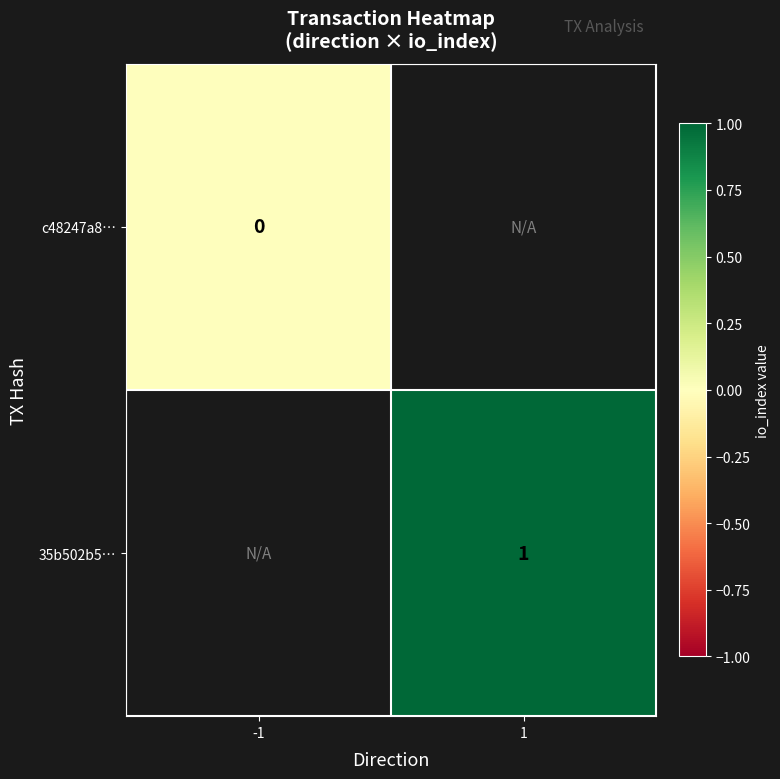

True or false: 35b502b5… has a value of 0 at 1.

False